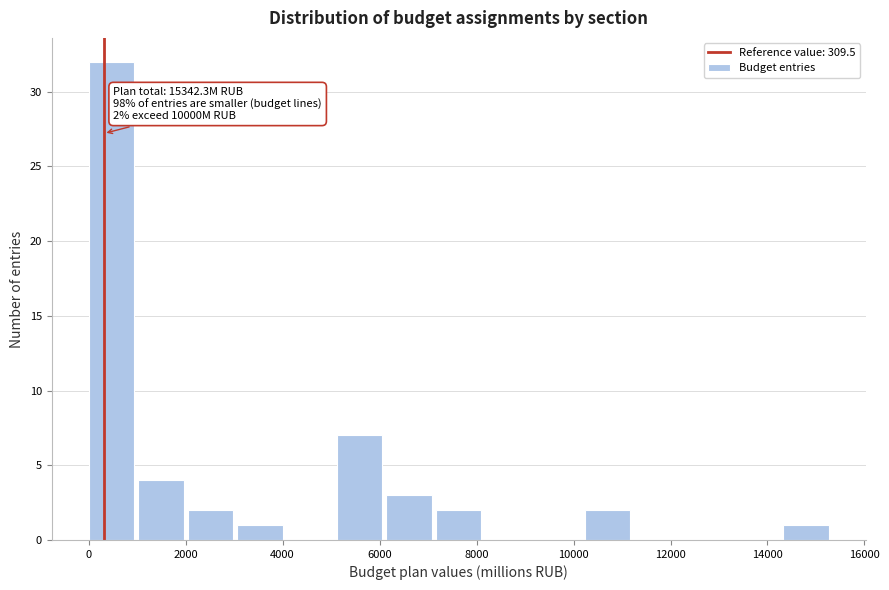

Over which range of the x-axis is the bar tallest?

0 to 1000